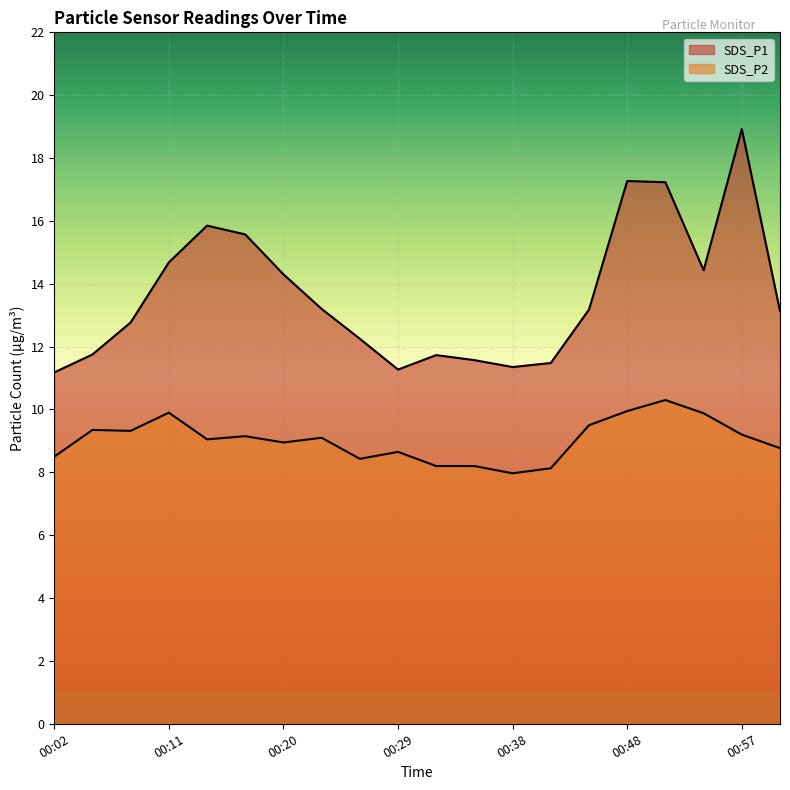

Reading left to right, extract all data points from this chart.

SDS_P1: 00:02=11.2	00:05=11.8	00:08=12.8	00:11=14.7	00:14=15.8	00:17=15.6	00:20=14.3	00:23=13.2	00:26=12.2	00:29=11.3	00:32=11.7	00:35=11.6	00:38=11.3	00:42=11.5	00:45=13.2	00:48=17.3	00:51=17.2	00:54=14.4	00:57=18.9	01:00=13.1
SDS_P2: 00:02=8.5	00:05=9.3	00:08=9.3	00:11=9.9	00:14=9.1	00:17=9.2	00:20=8.9	00:23=9.1	00:26=8.4	00:29=8.7	00:32=8.2	00:35=8.2	00:38=8.0	00:42=8.1	00:45=9.5	00:48=9.9	00:51=10.3	00:54=9.9	00:57=9.2	01:00=8.8